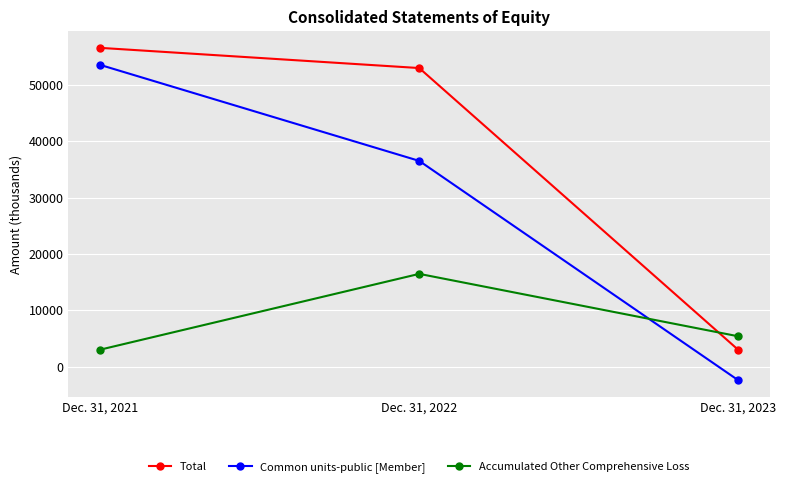

How many categories are shown in the chart?

3